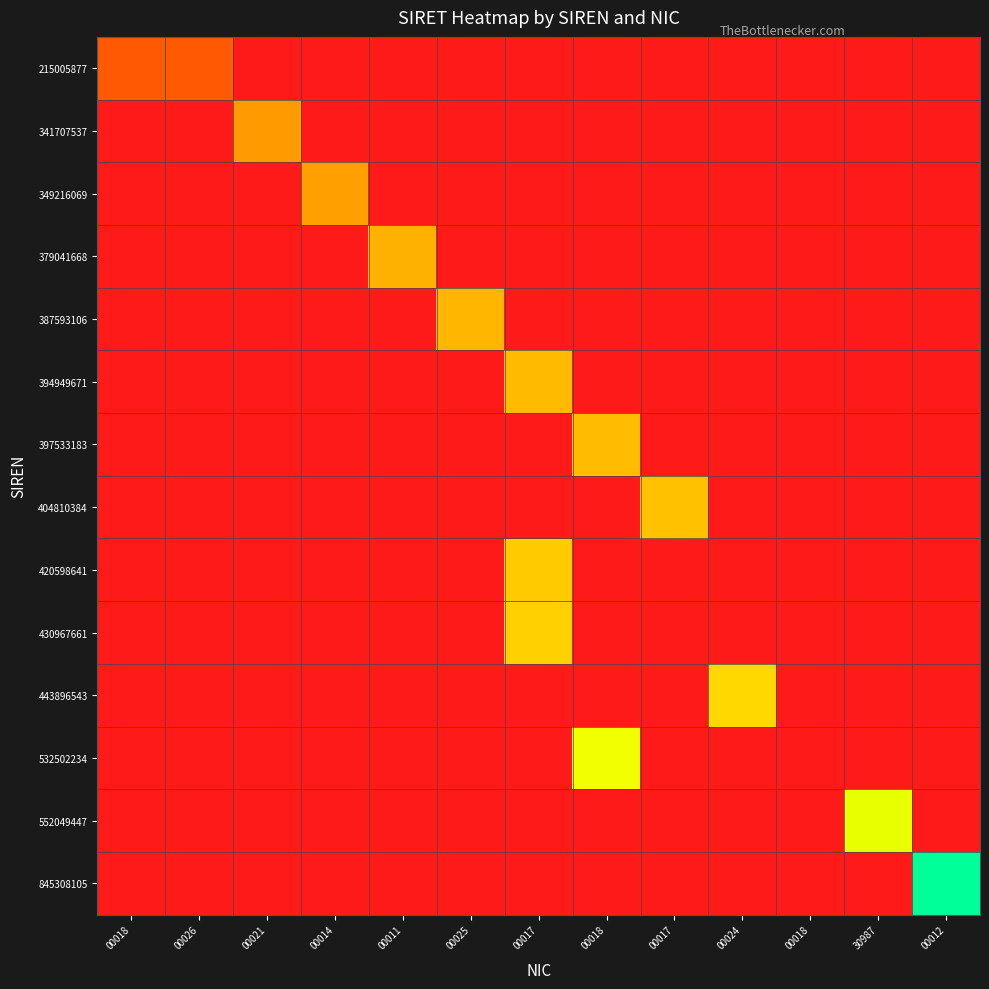

What is the spread (max minus min) of values at 00018?

0.3